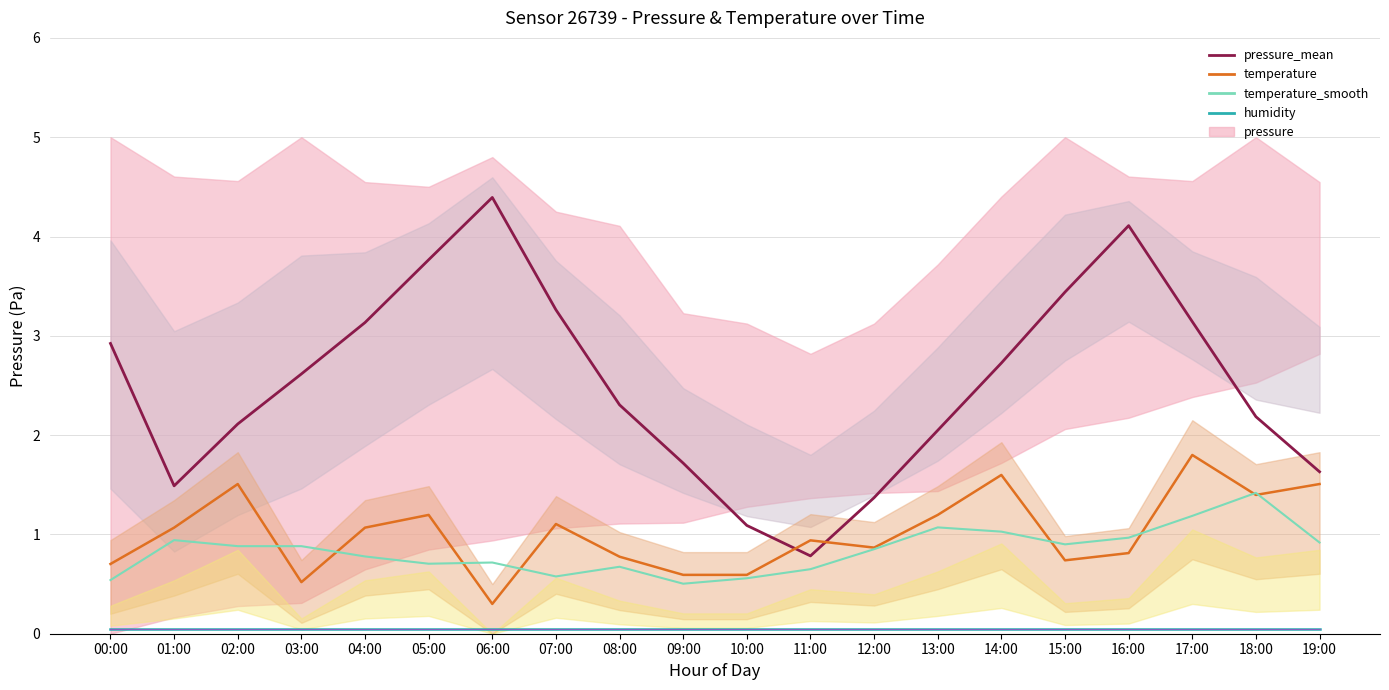

What is the label of the 19th point from the right?

01:00